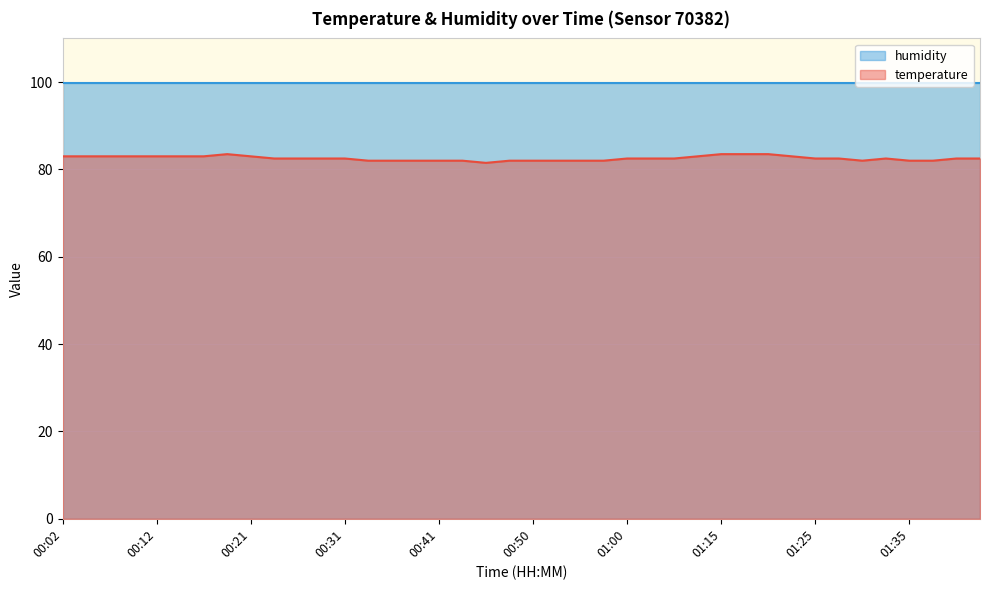

Between 01:25 and 00:48, which is larger?

01:25